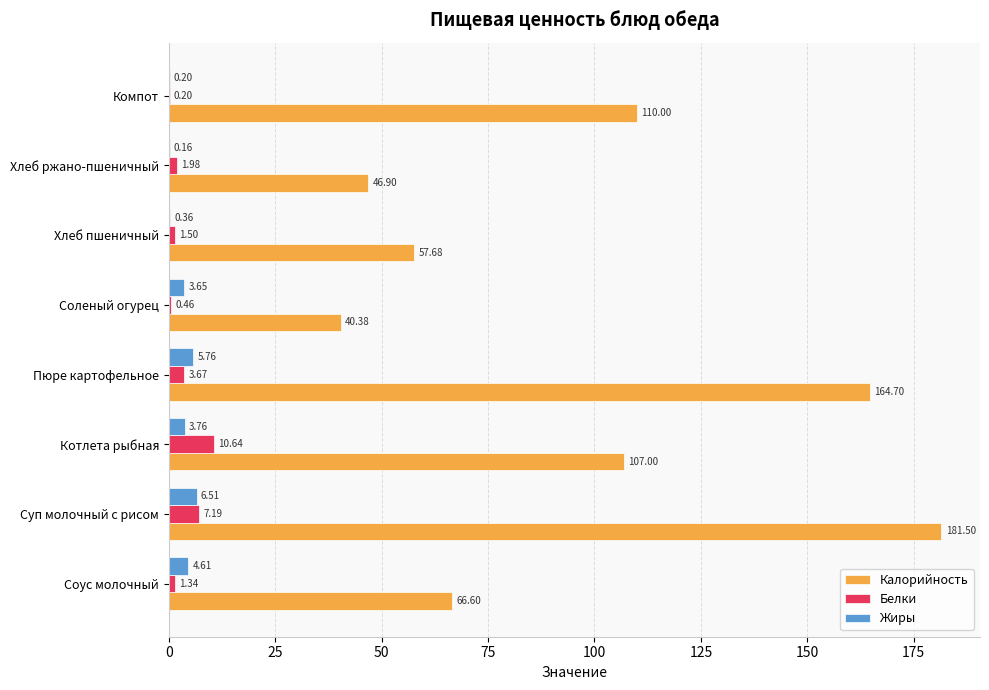

How many data points in Белки are above 1?

6